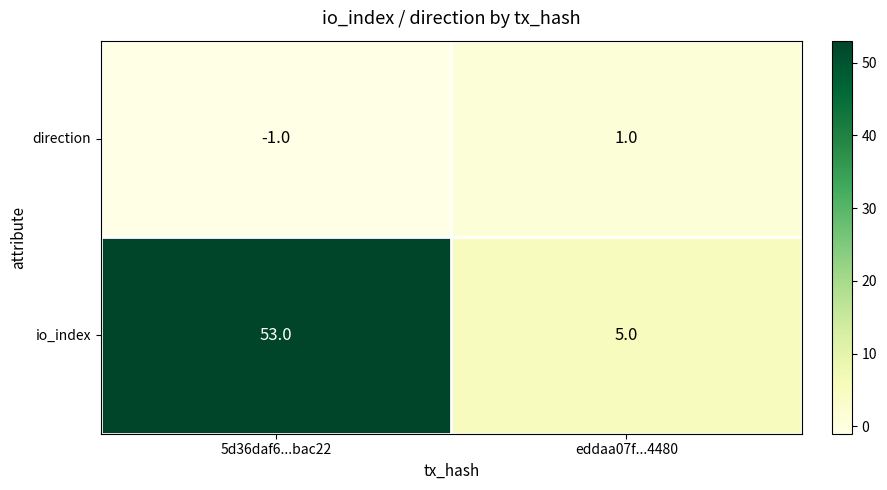

What is the total value across all series at 5d36daf6...bac22?

52